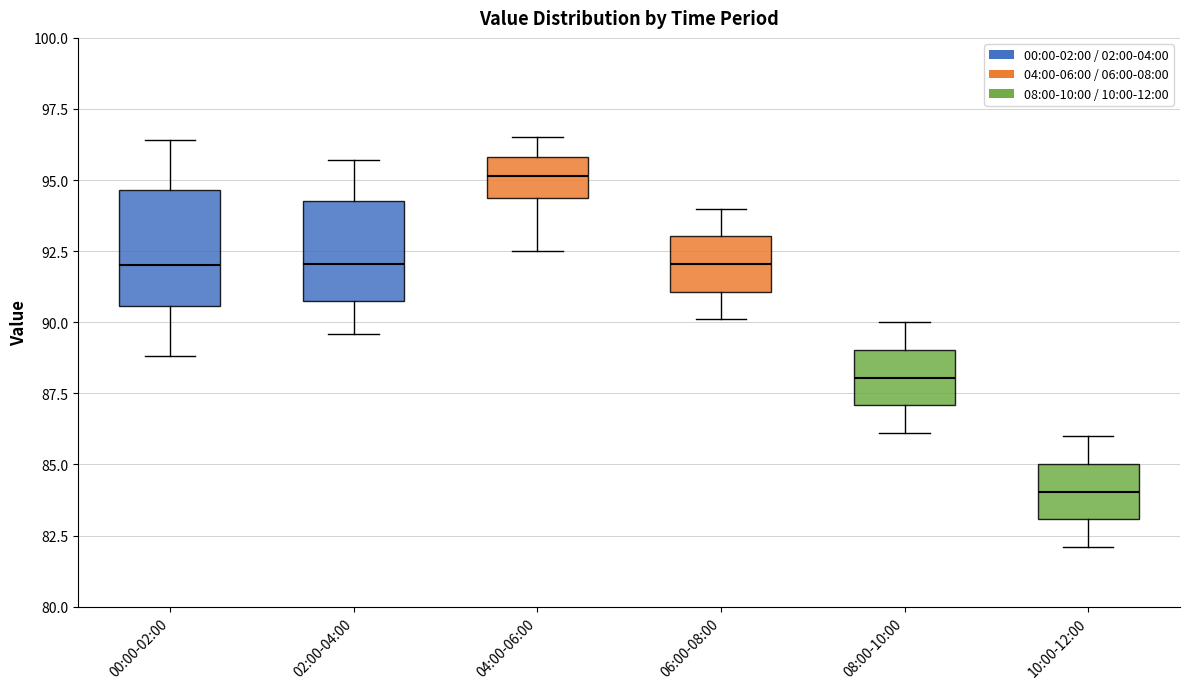

Where is the lower edge of the box for 06:00-08:00 on the y-axis? The values are not printed on the chart, so give them approximately, as read against the axis.

91.0